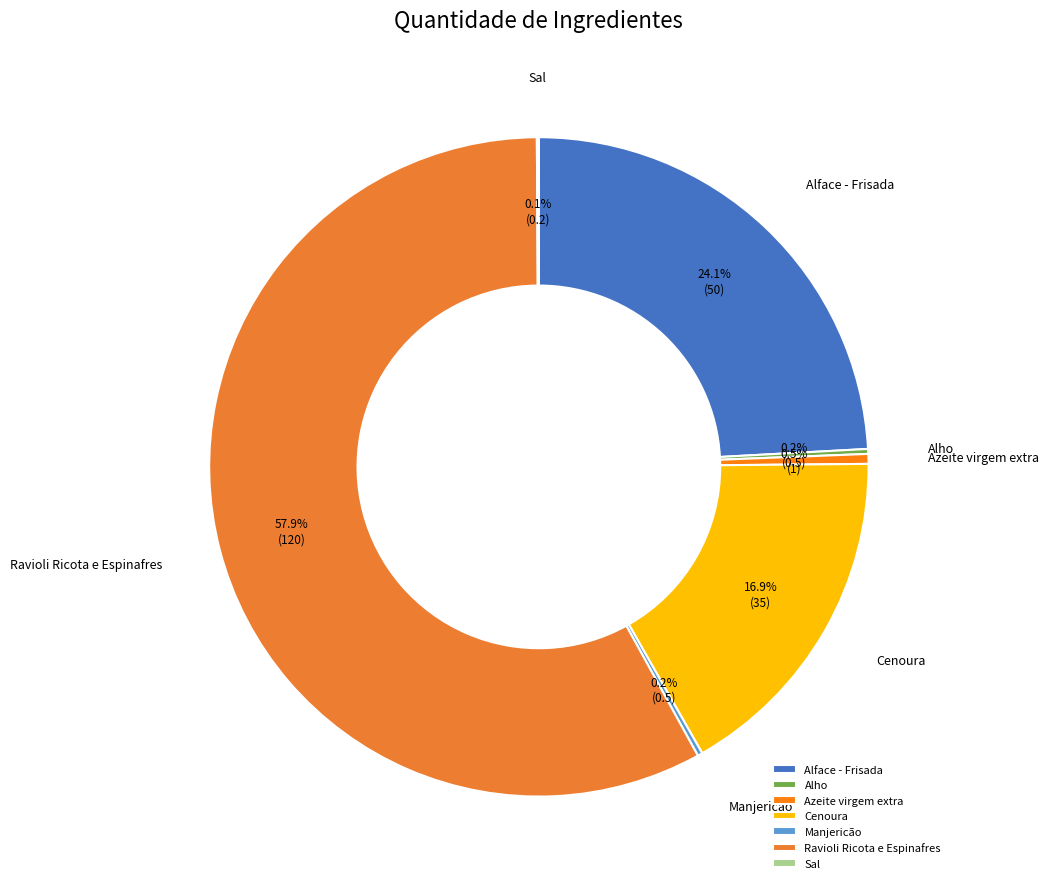

Approximately how many times larger is the value at Alface - Frisada compared to Azeite virgem extra?

50.0